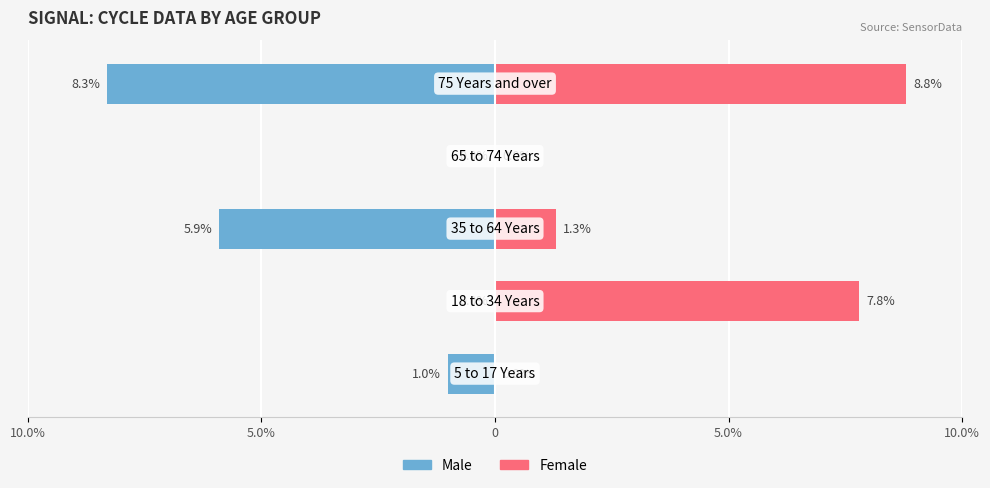

What is the difference between the maximum and second lowest values in the Female series?

8.8